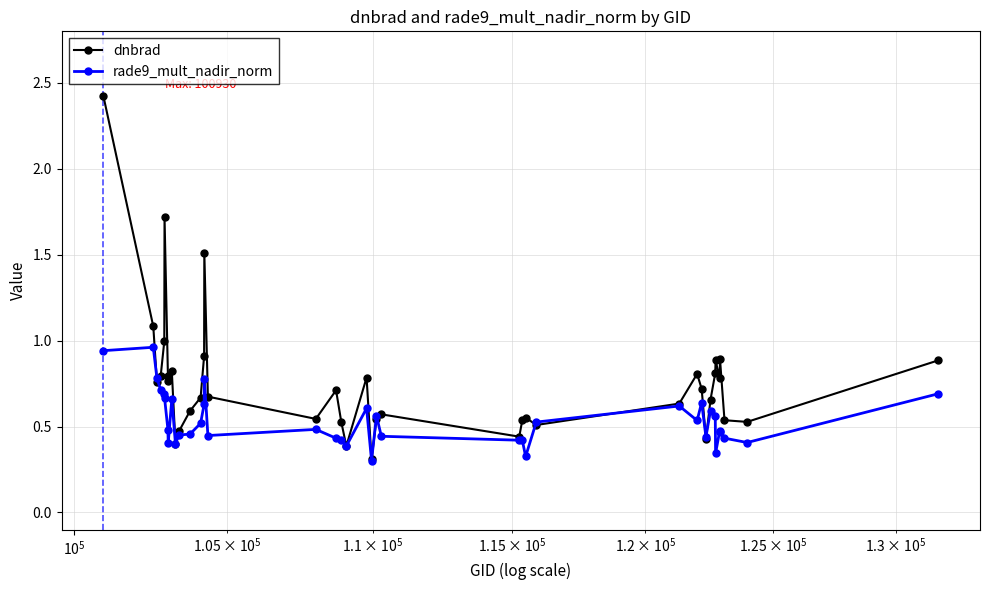

What is the difference between the maximum and minimum values in the dnbrad series?

2.1